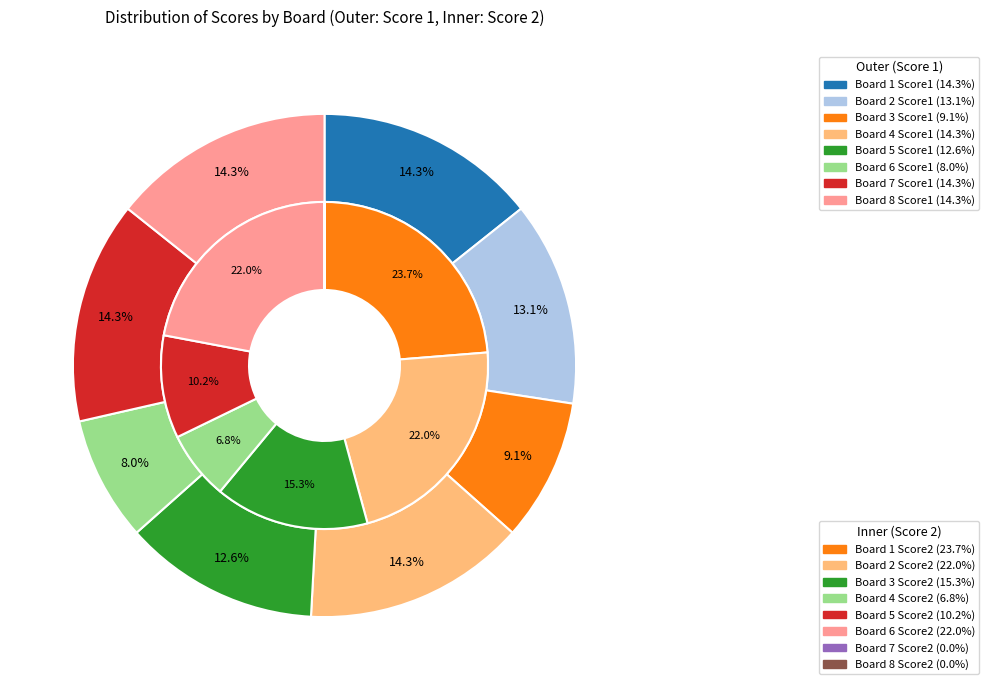

How many slices are in this pie chart?

8